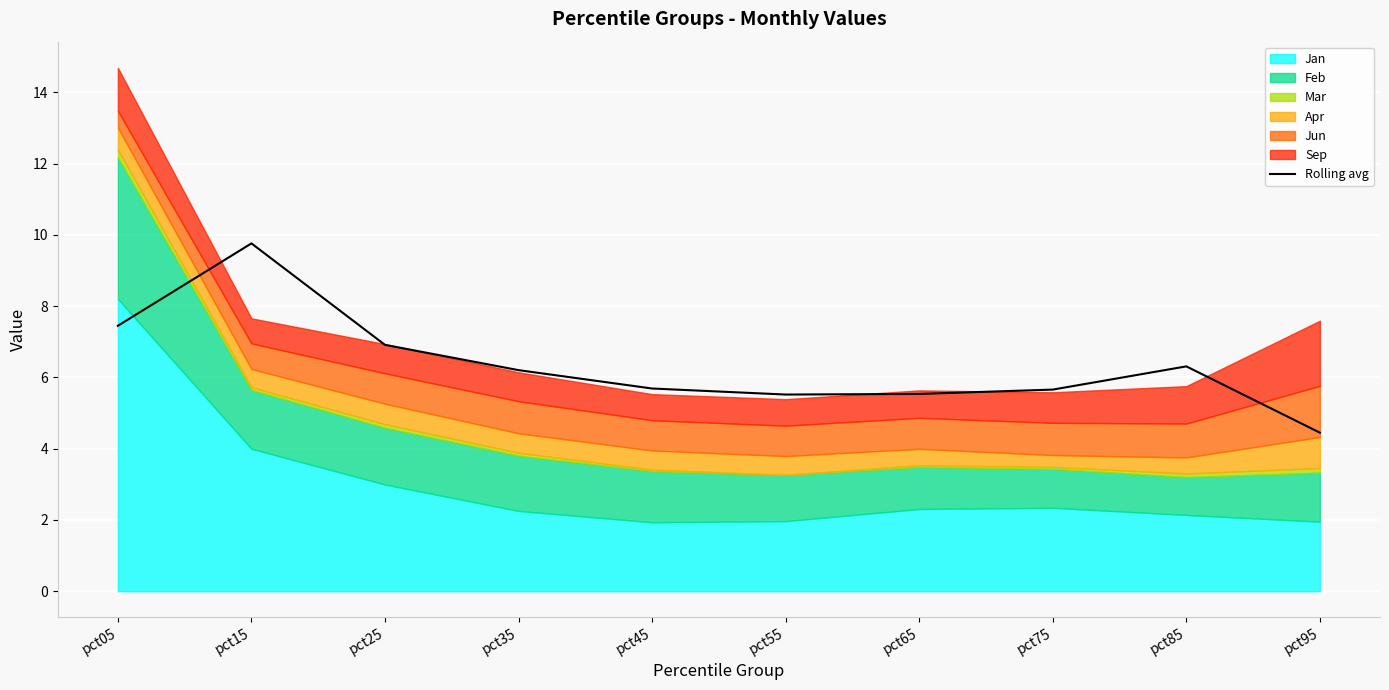

What is the sum of all values?

63.5